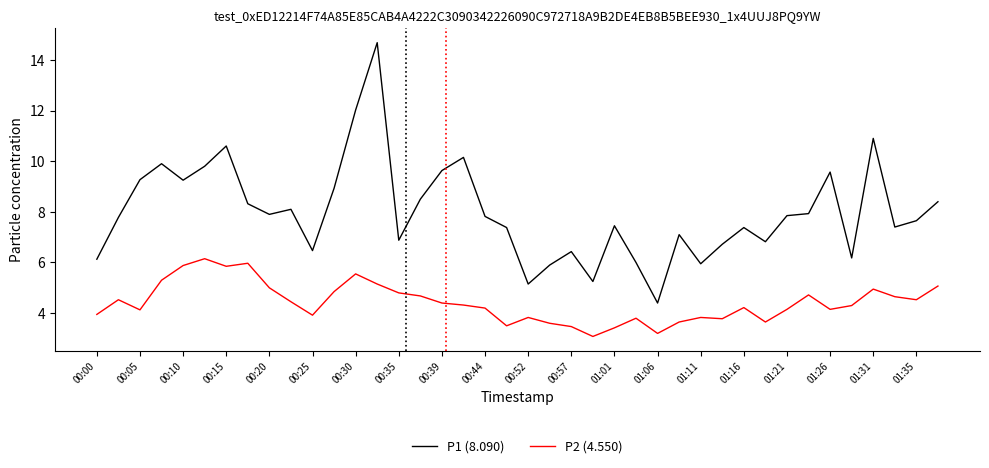

What is the difference between the second highest and second lowest values in the P1 (8.090) series?

6.9